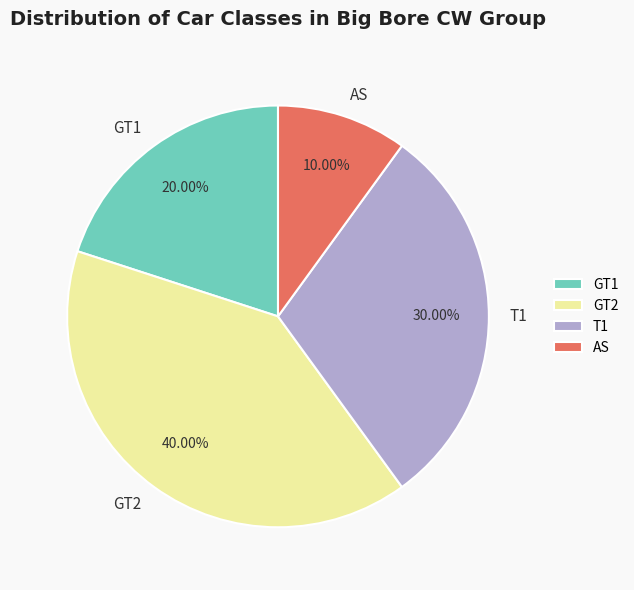

Which has a higher value, GT1 or T1?

T1